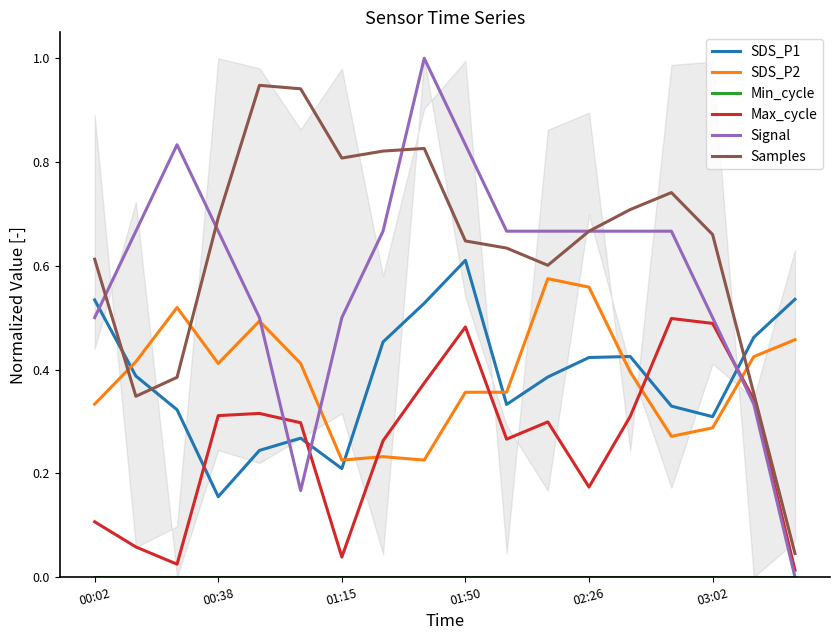

Is this an area chart (filled region under the line)?

No